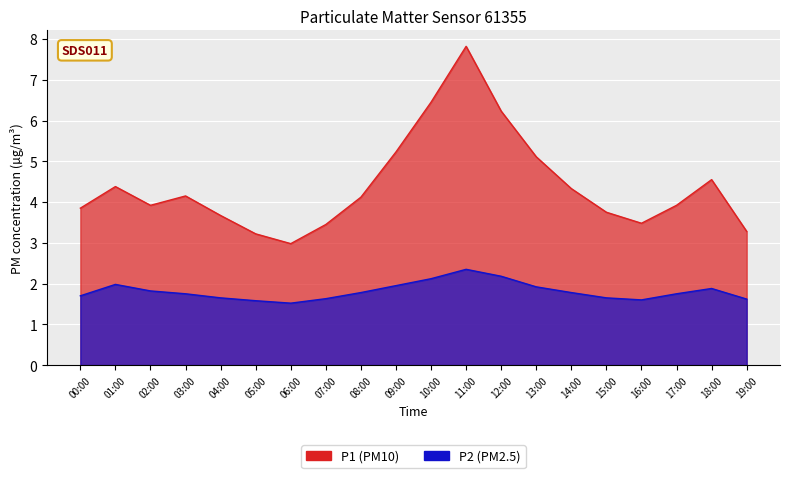

The value of P1 at 00:00 is 3.9. True or false?

True